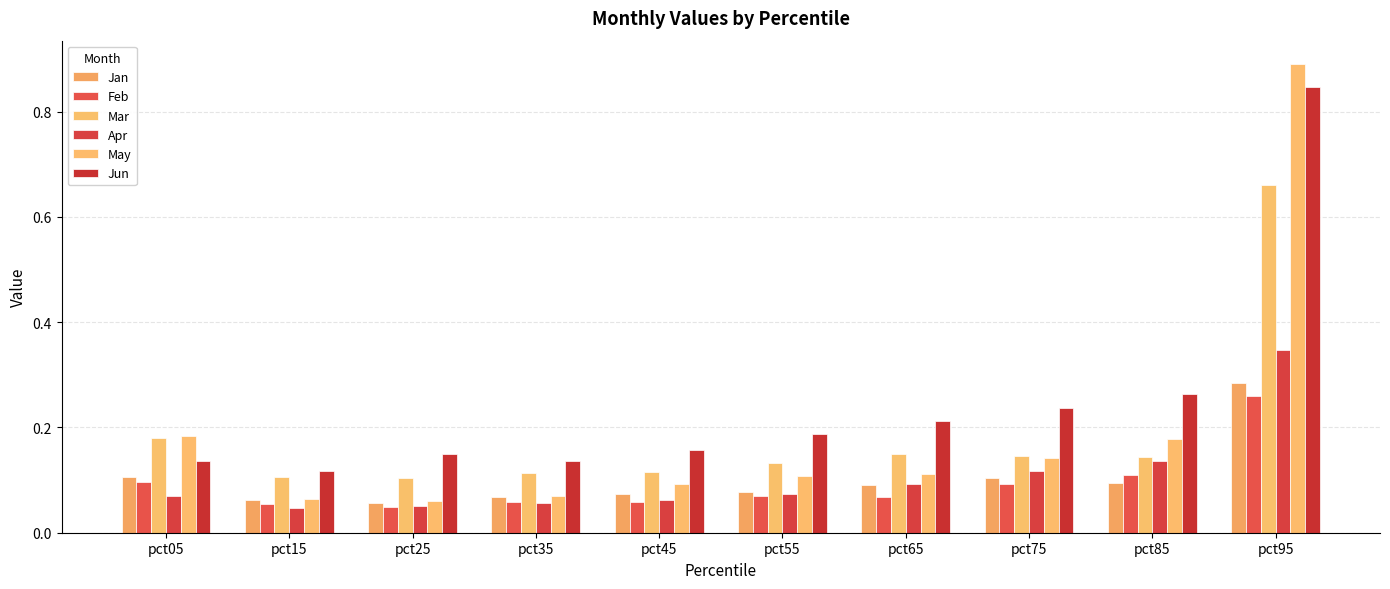

How many Jun values are between 0 and 1?

10